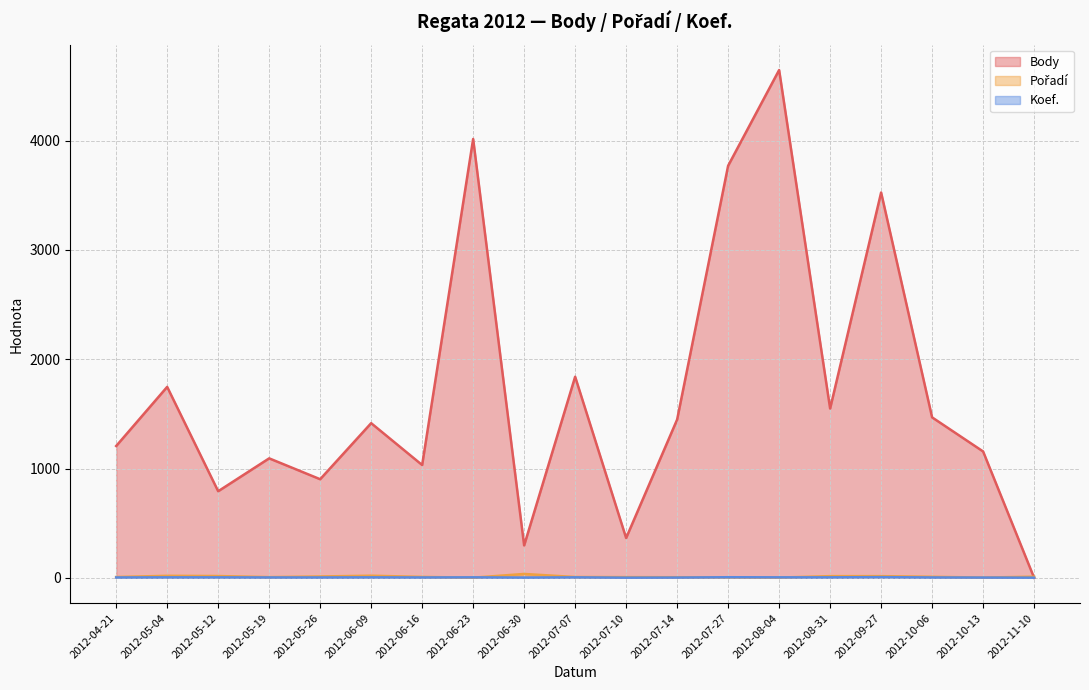

At how many categories does at least one series exceed 2038?

4